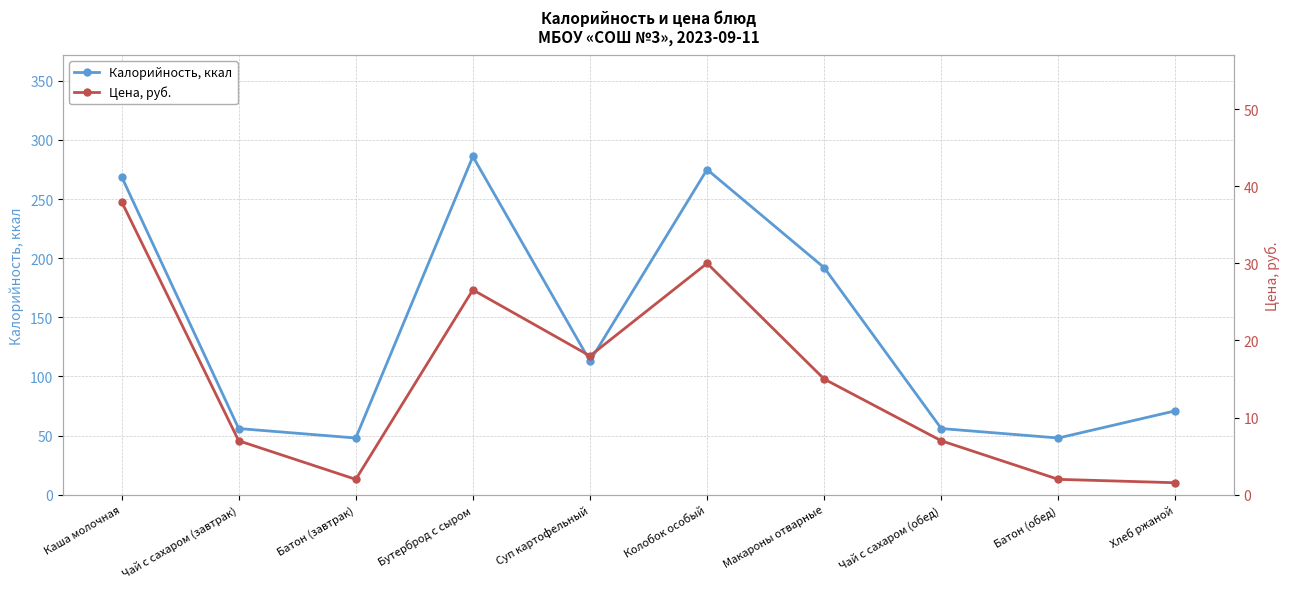

What is the approximate value of Калорийность, ккал at Чай с сахаром (обед)?

56